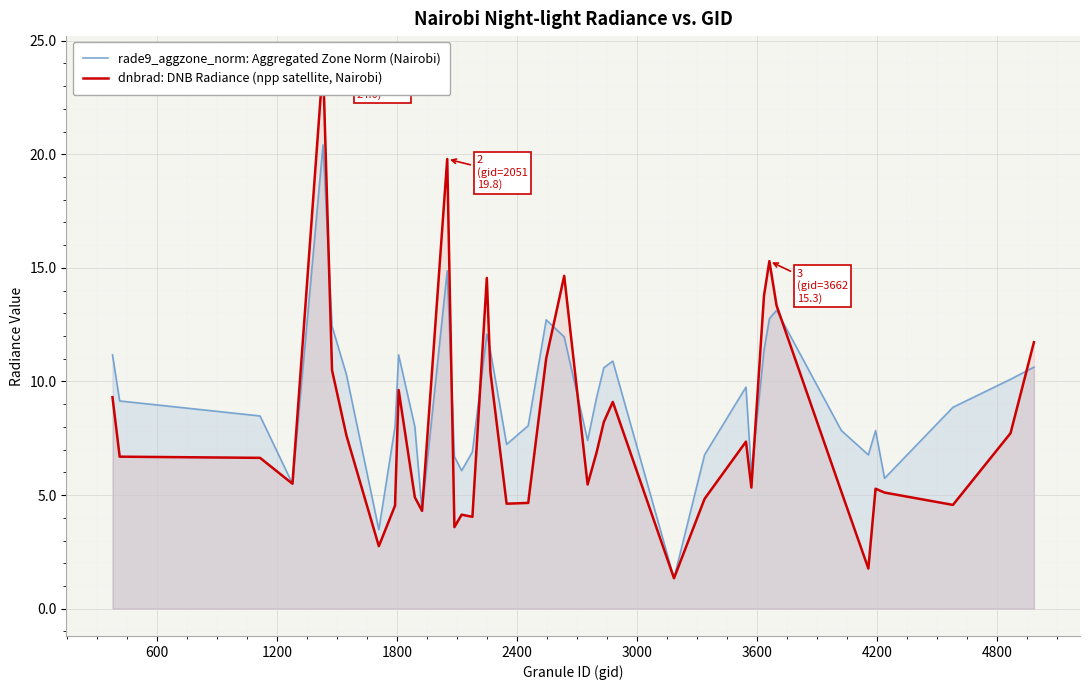

Count the number of categories in the chart.

40